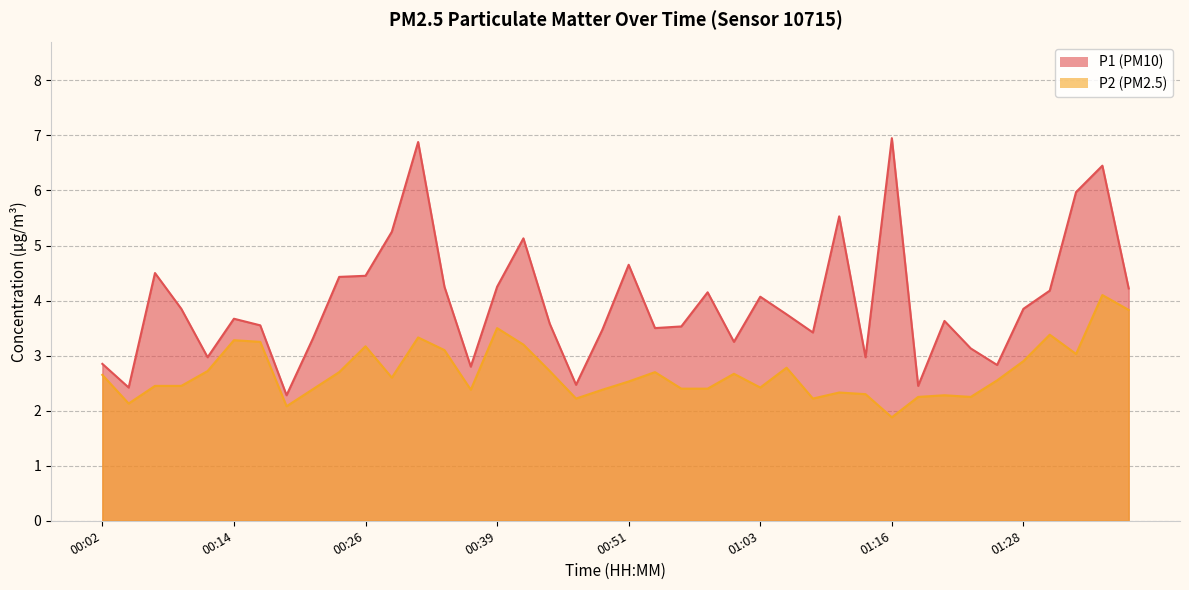

The P1 series shows 4.4 at 00:24. True or false?

True